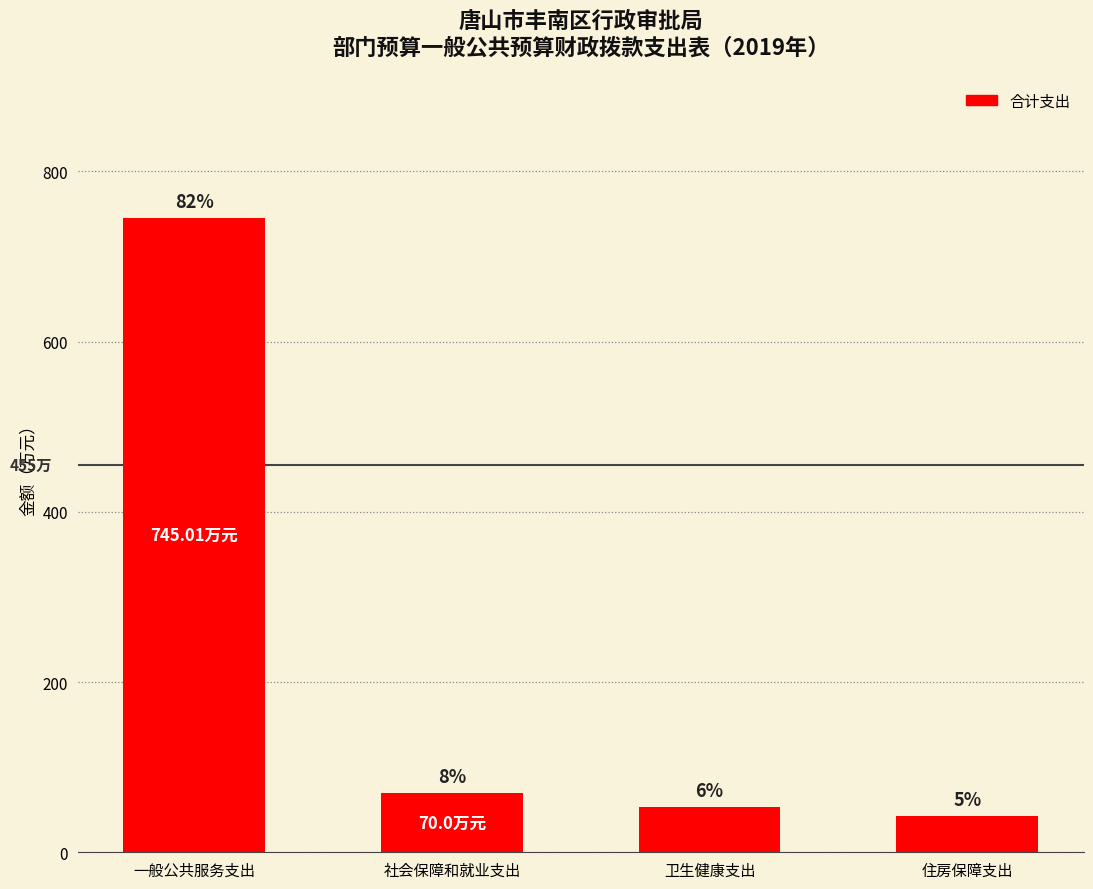

What is the average value?

227.6